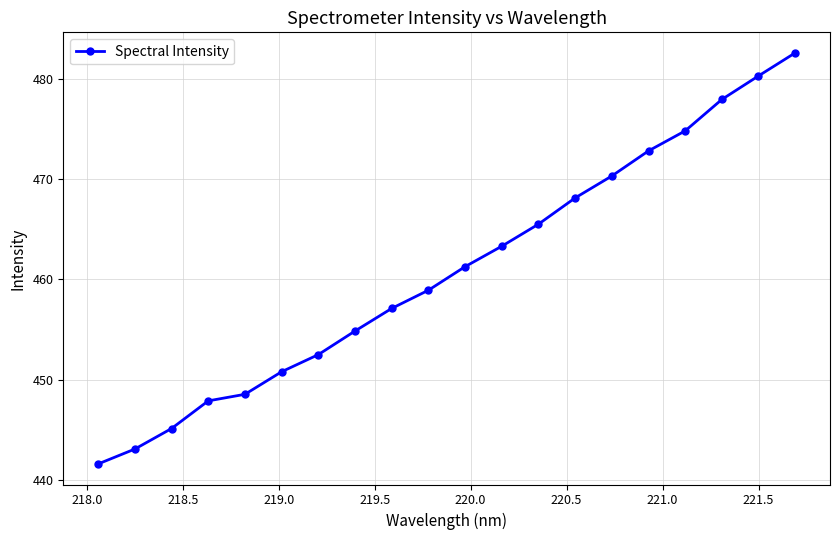

What is the value of the 14th point from the left?

468.1